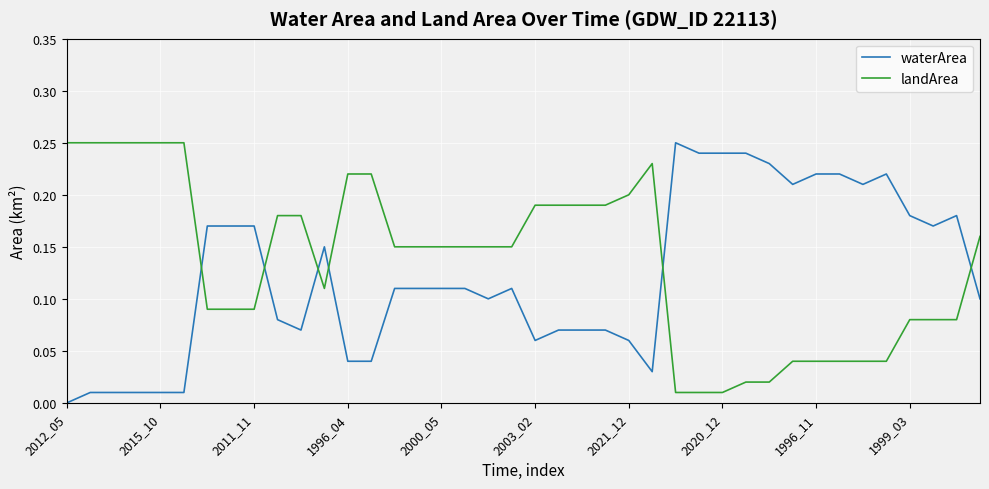

Rank the series by their average value, from highest to lowest.

landArea, waterArea